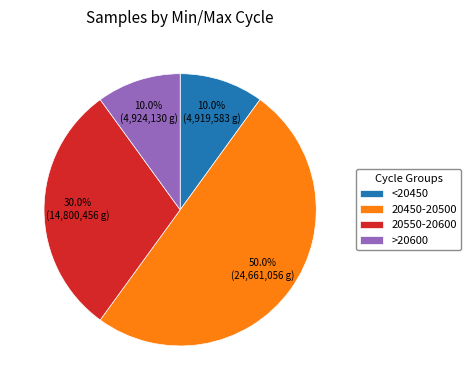

Between <20450 and 20550-20600, which is larger?

20550-20600